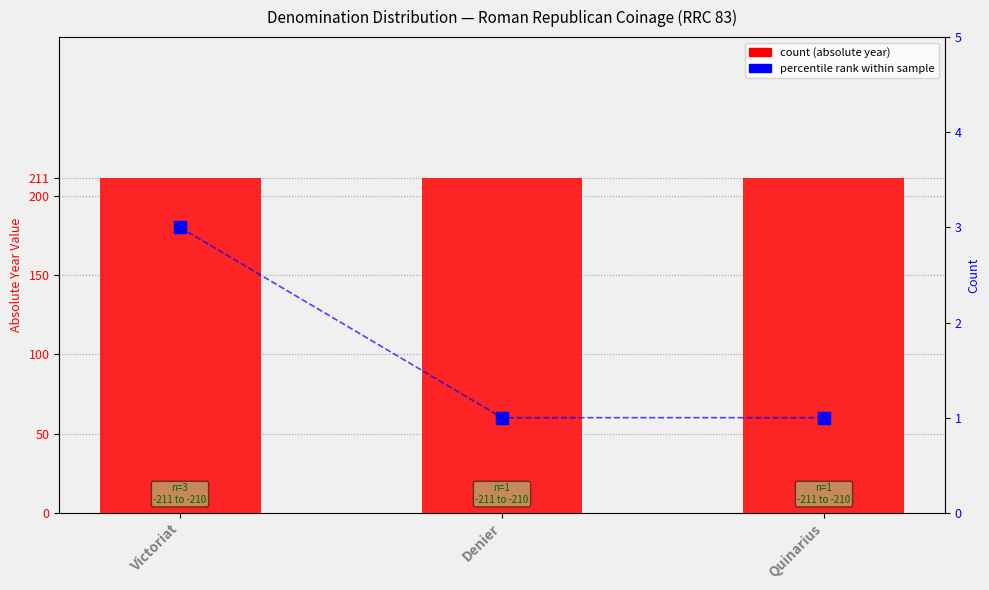

Which series reaches the maximum Y coordinate?

A partir de l'année